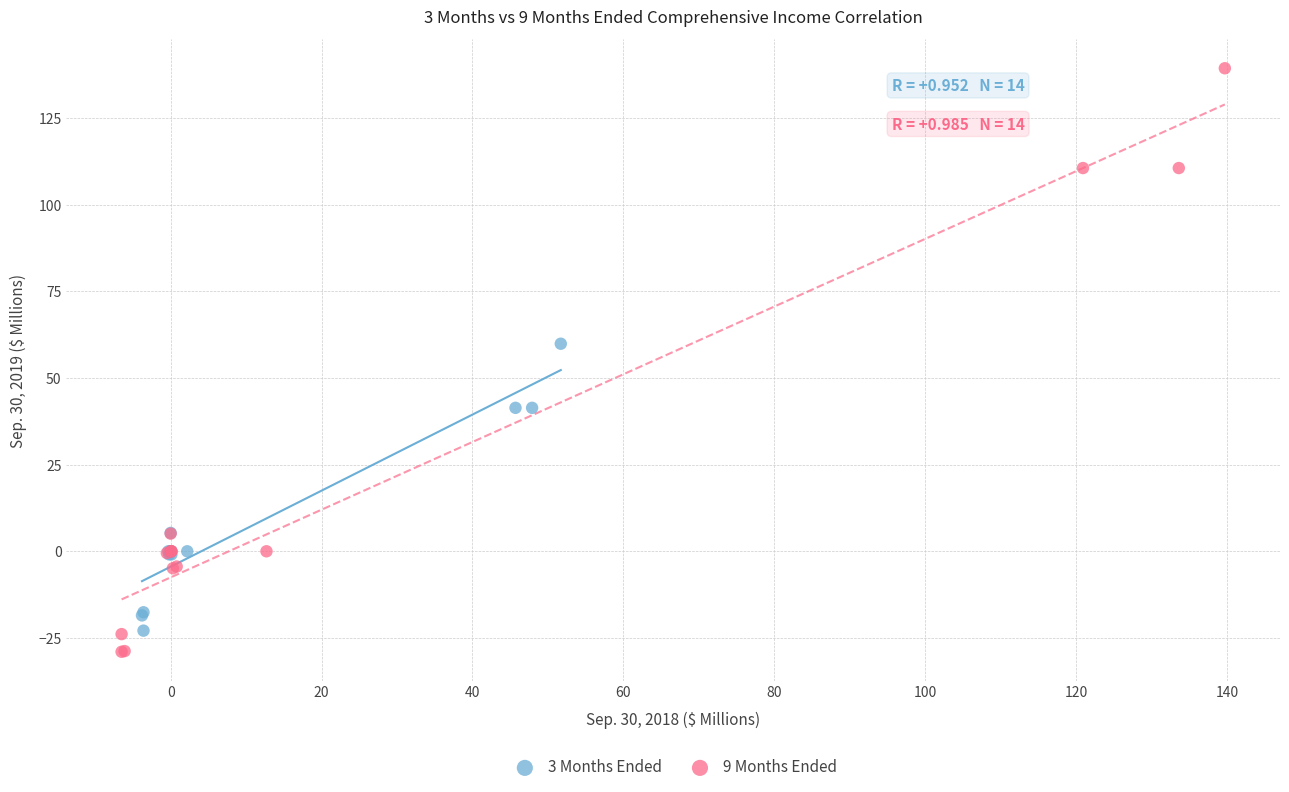

Which series has the widest spread of Y values?

9 Months Ended